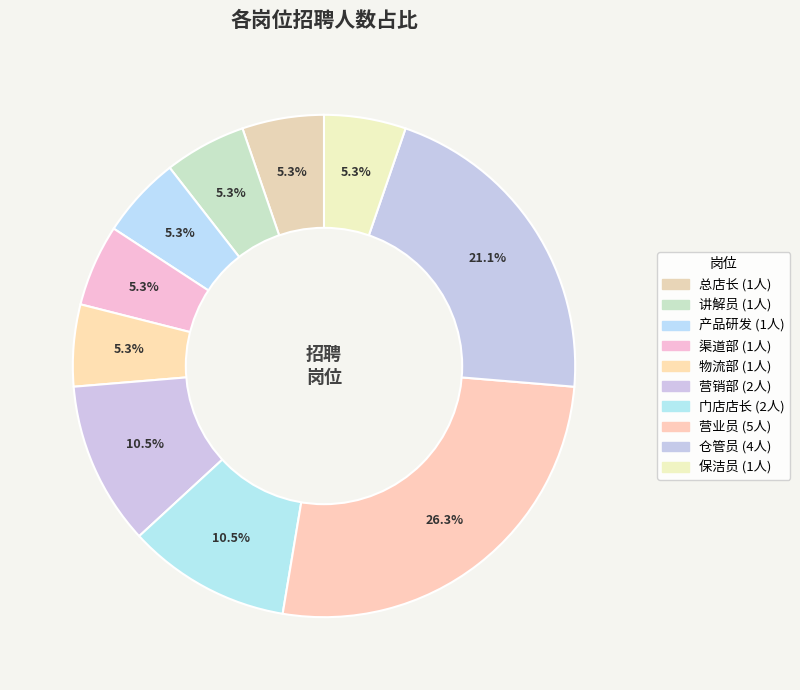

True or false: 渠道部 accounts for 17% of the total.

False